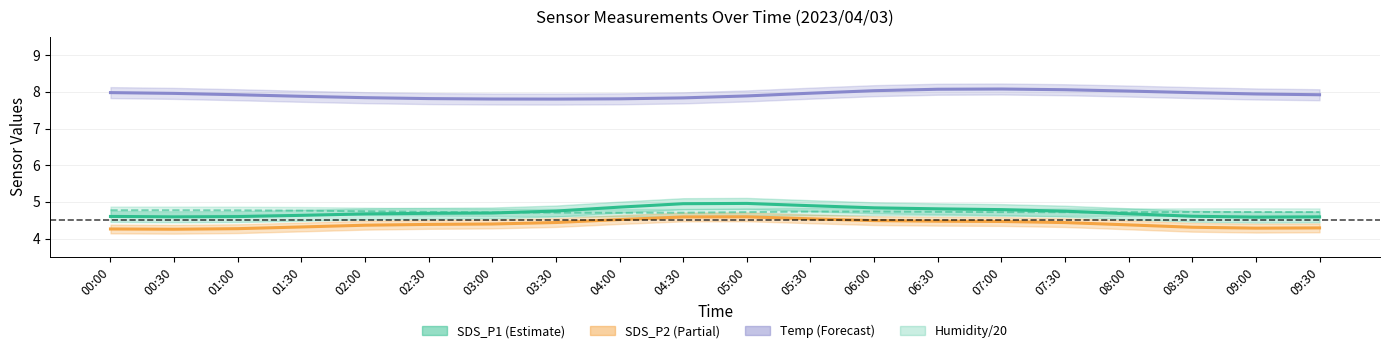

Which label corresponds to the largest value in the chart?

07:00